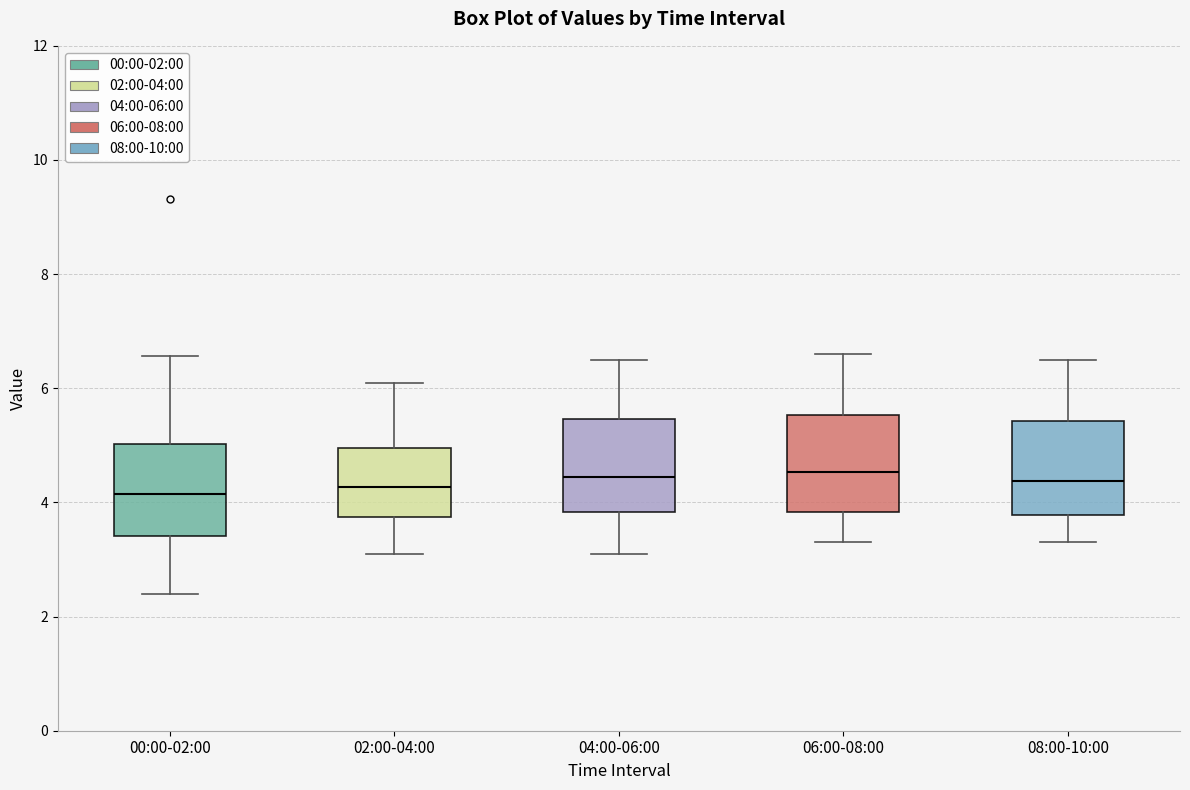

Reading left to right, transcribe this box plot: for each box, give where its median line is, the range the box spans, and where its two whiskers end, as read against the y-axis. The values are not printed on the chart, so give them approximately, as read against the axis.

00:00-02:00: median 4.2, box 3.4 to 5.0, whiskers 2.4 to 6.6
02:00-04:00: median 4.2, box 3.8 to 5.0, whiskers 3.2 to 6.2
04:00-06:00: median 4.4, box 3.8 to 5.4, whiskers 3.2 to 6.6
06:00-08:00: median 4.6, box 3.8 to 5.6, whiskers 3.4 to 6.6
08:00-10:00: median 4.4, box 3.8 to 5.4, whiskers 3.4 to 6.6